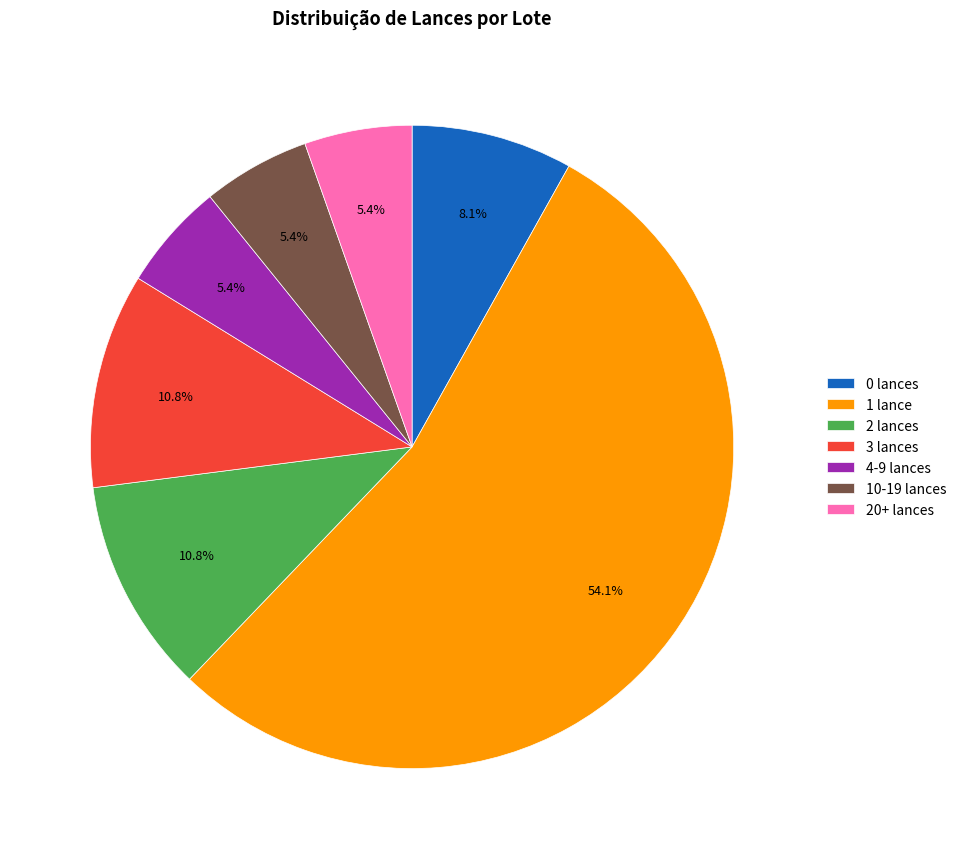

Which slice is the largest?

1 lance